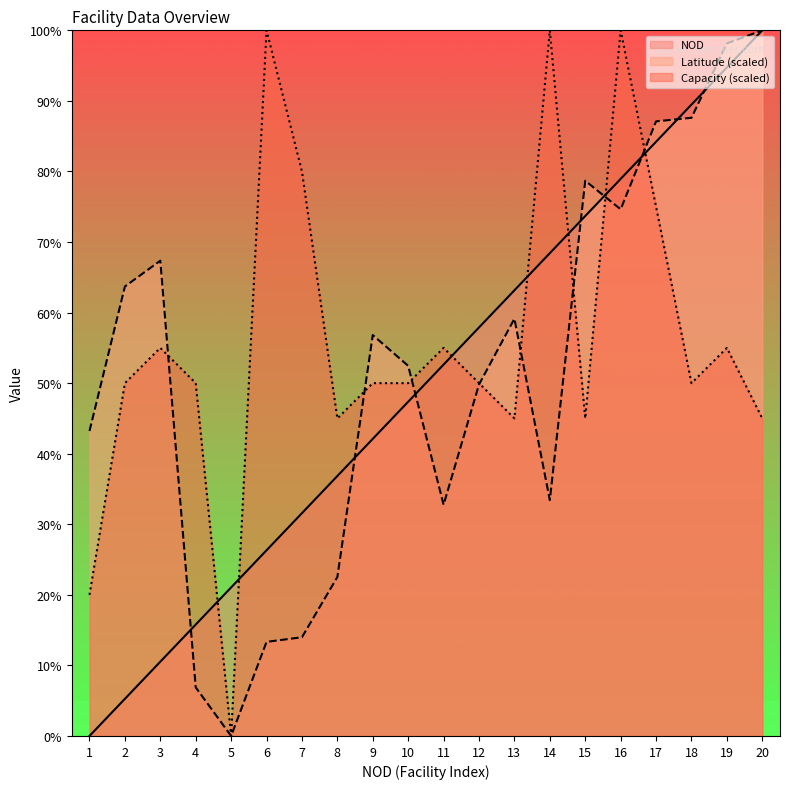

Between 8 and 16, which series saw the biggest shift?

Capacity (scaled)